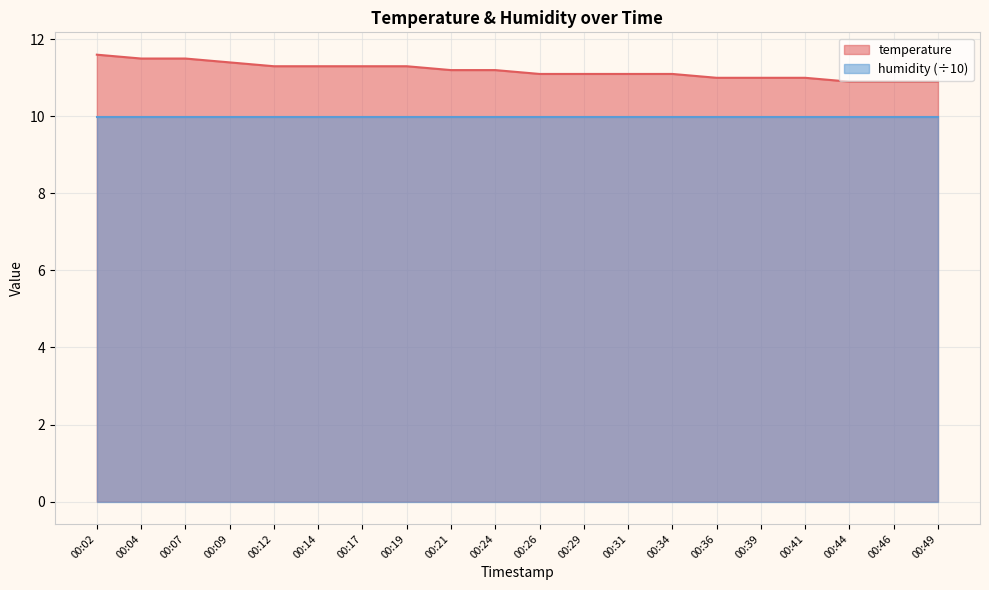

What is the smallest value displayed?

10.0